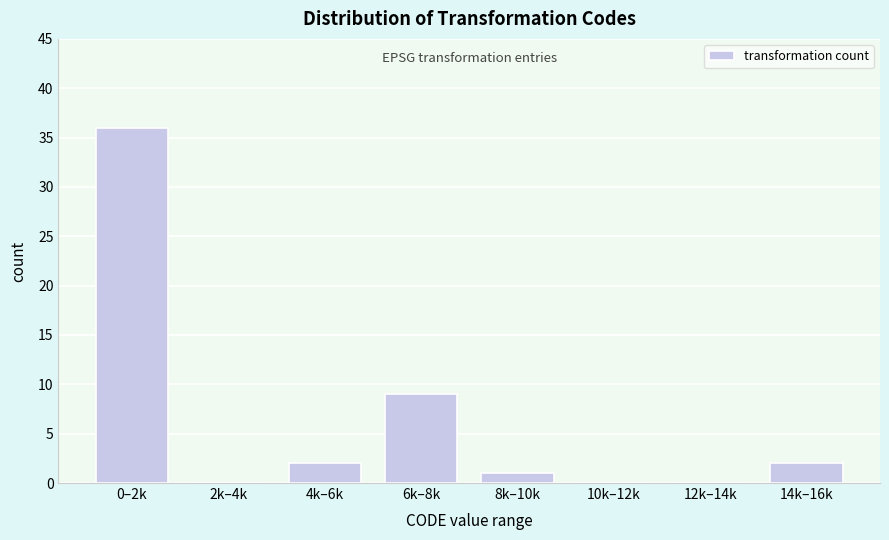

Reading left to right, list all the values displayed in this chart.

0–2k=36	2k–4k=0	4k–6k=2	6k–8k=9	8k–10k=1	10k–12k=0	12k–14k=0	14k–16k=2